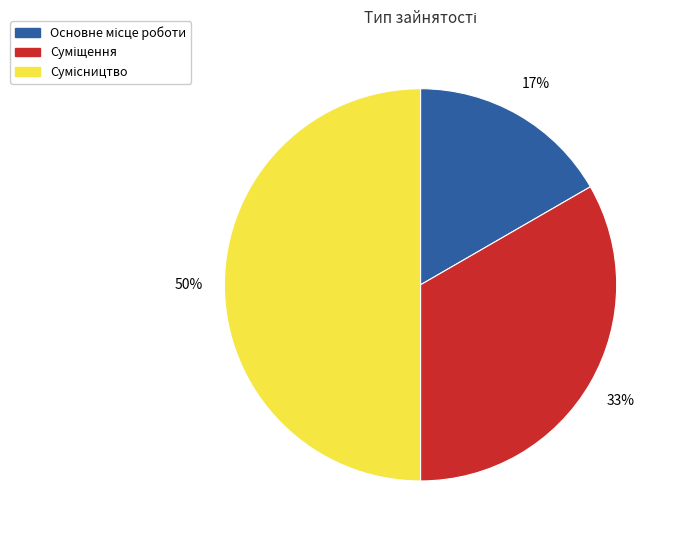

To the nearest percent, what is the average slice percentage?

33%